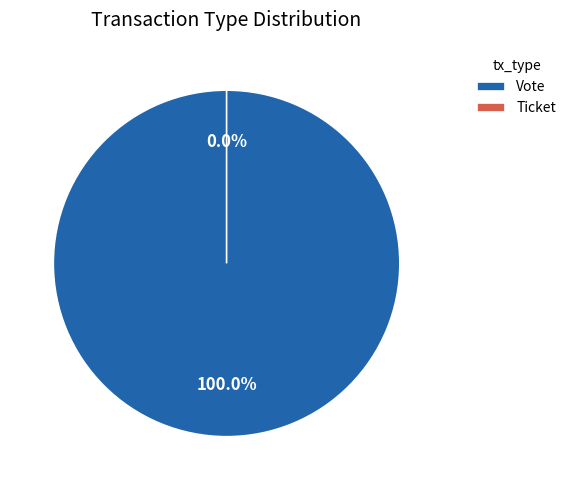

To the nearest percent, what percentage of the pie is Vote?

100%